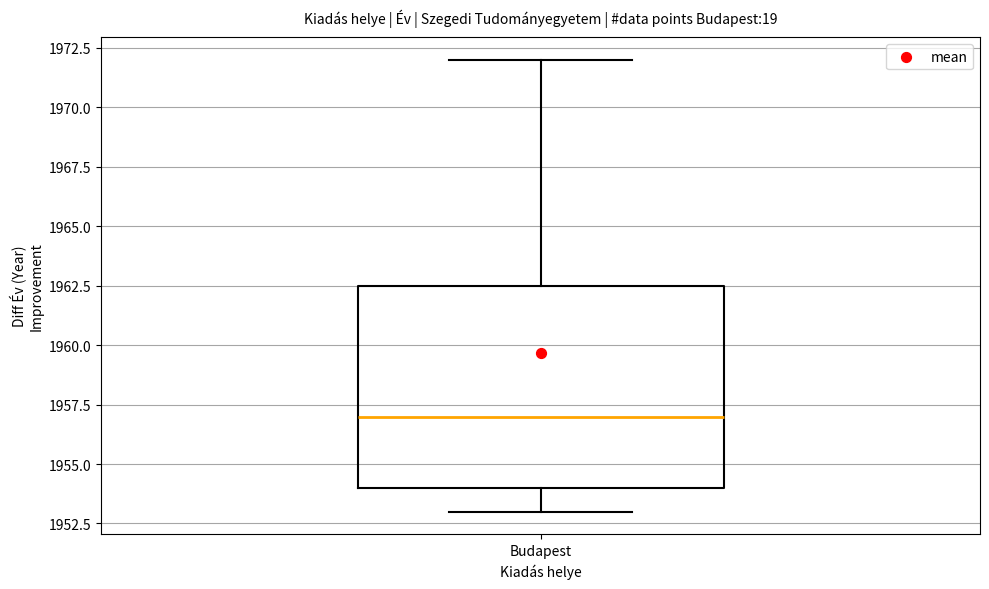

Read this box plot against the y-axis: the position of the median line, the range covered by the box, and the ends of both whiskers. The values are not printed on the chart, so give them approximately, as read against the axis.

median 1957.0, box 1954.0 to 1962.5, whiskers 1953.0 to 1972.0